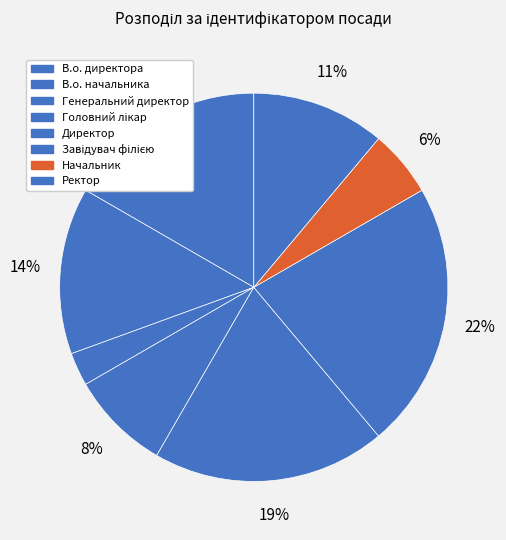

How many slices are in this pie chart?

8